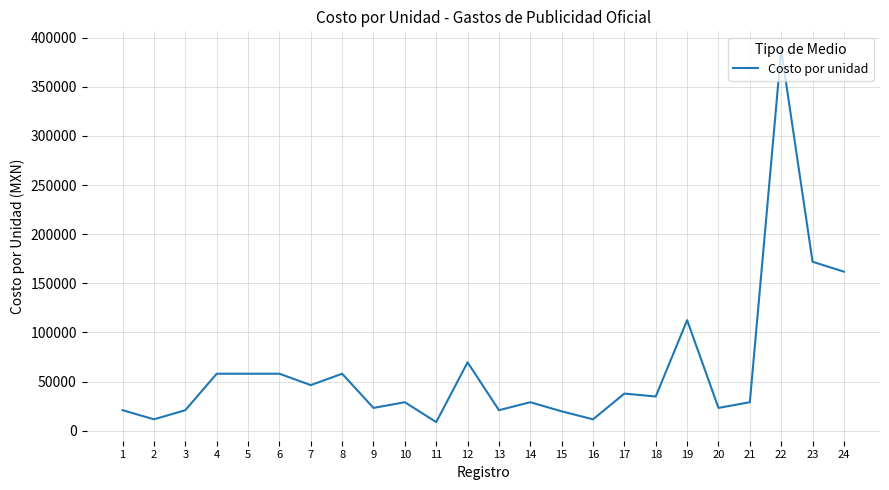

Approximately how many times larger is the value at 2 compared to 20?

0.5